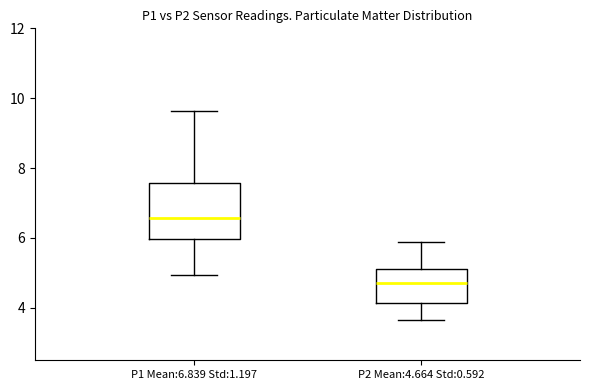

Where does the median line of the box for P2 Mean:4.664 Std:0.592 sit on the y-axis? The values are not printed on the chart, so give them approximately, as read against the axis.

4.8